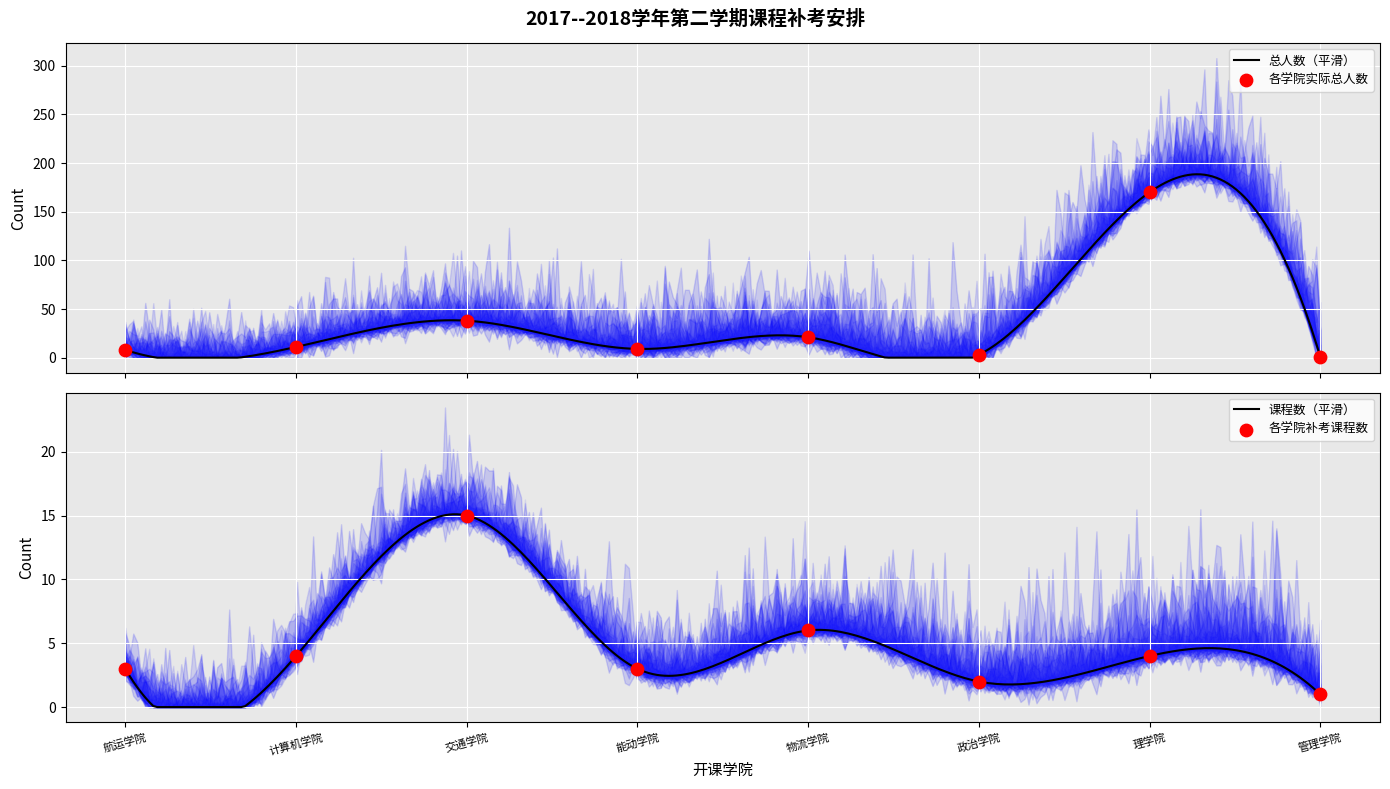

Approximately how many times larger is the value at 航运学院 compared to 物流学院?

0.4